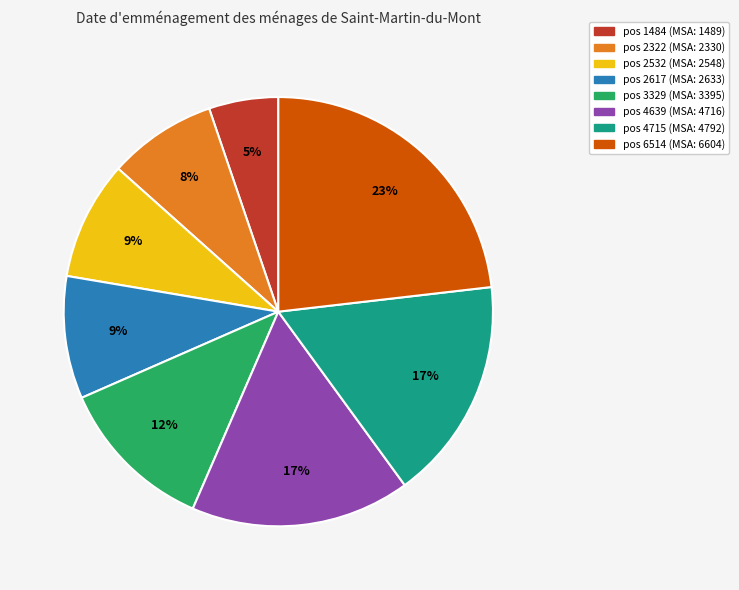

Does any single category account for the majority?

No